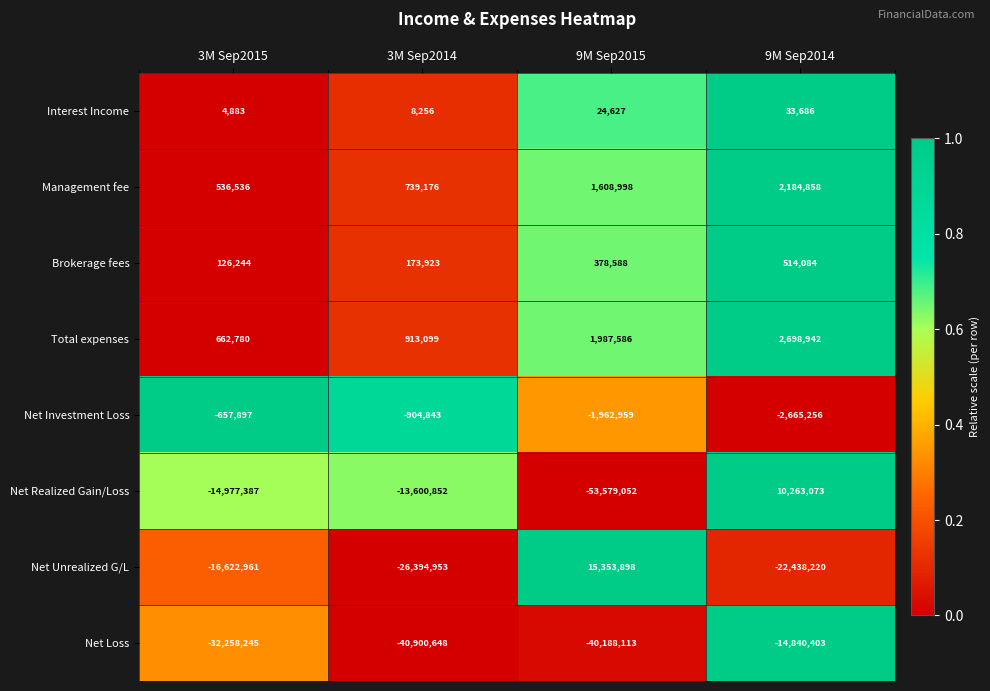

At which label is Brokerage fees closest to 320164?

9M Sep2015